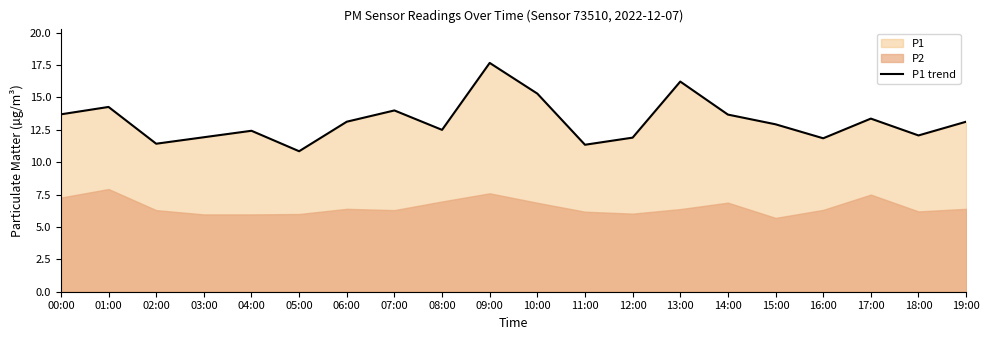

The value at 02:00 is 11.4. True or false?

True